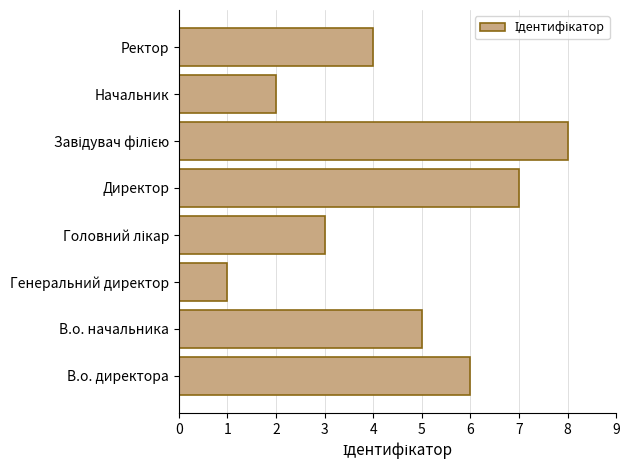

Which has a higher value, Начальник or В.о. директора?

В.о. директора